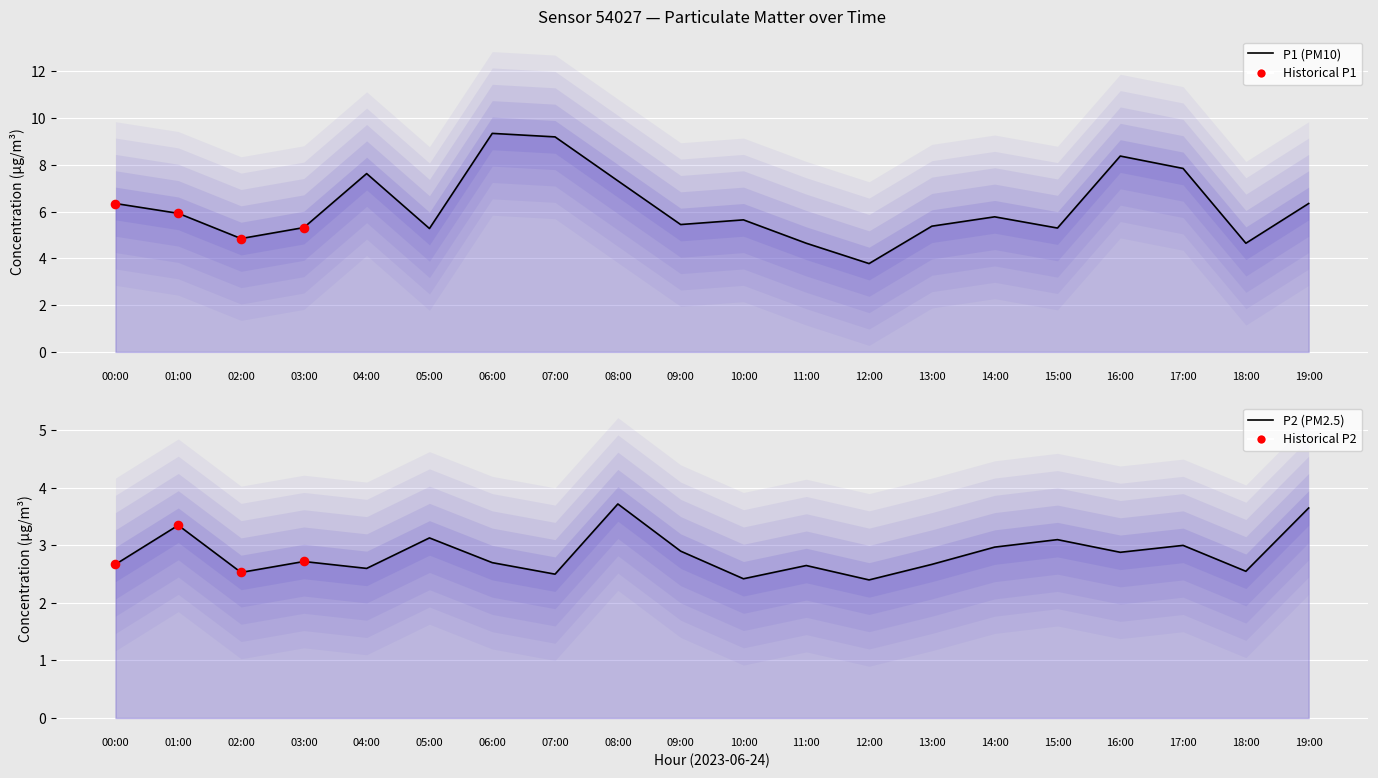

At which category is the sum across all series the highest?

06:00